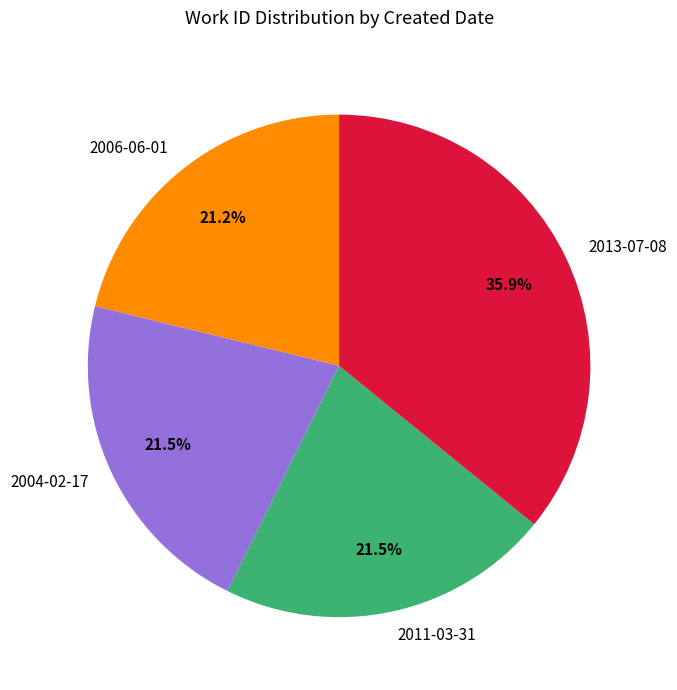

Does any single category account for the majority?

No